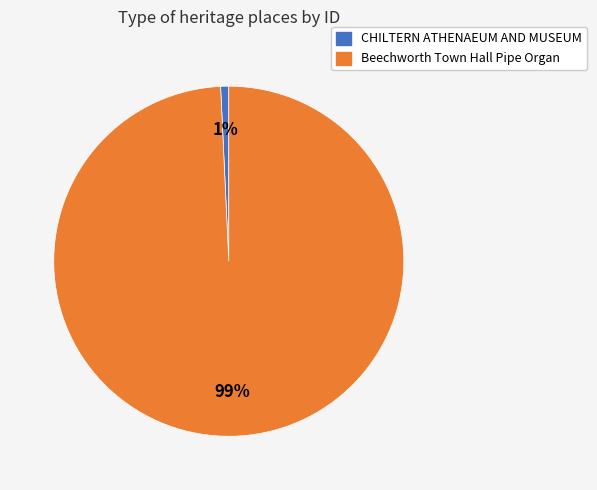

Rank the categories by value from lowest to highest.

CHILTERN ATHENAEUM AND MUSEUM, Beechworth Town Hall Pipe Organ